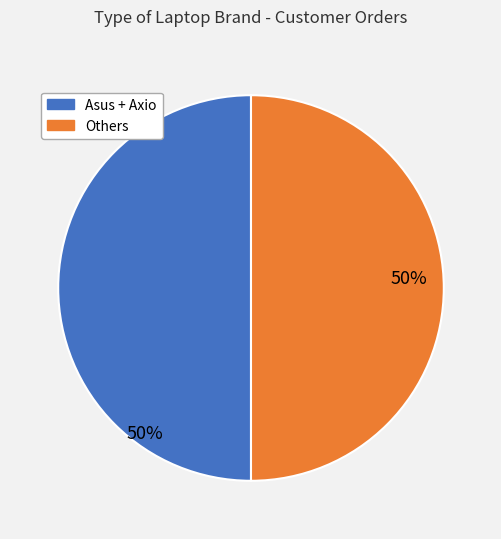

To the nearest percent, what is the average slice percentage?

50%